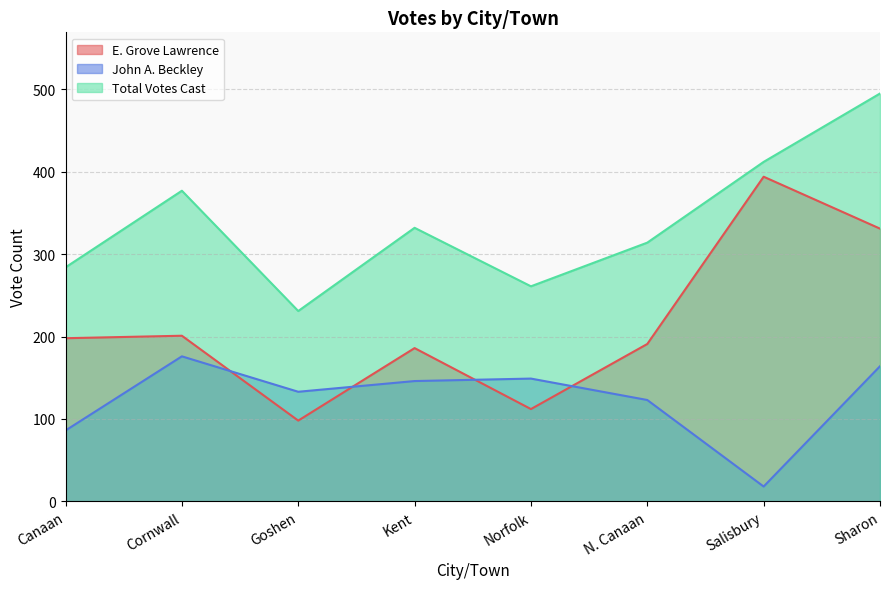

What is the label of the 8th point from the right?

Canaan